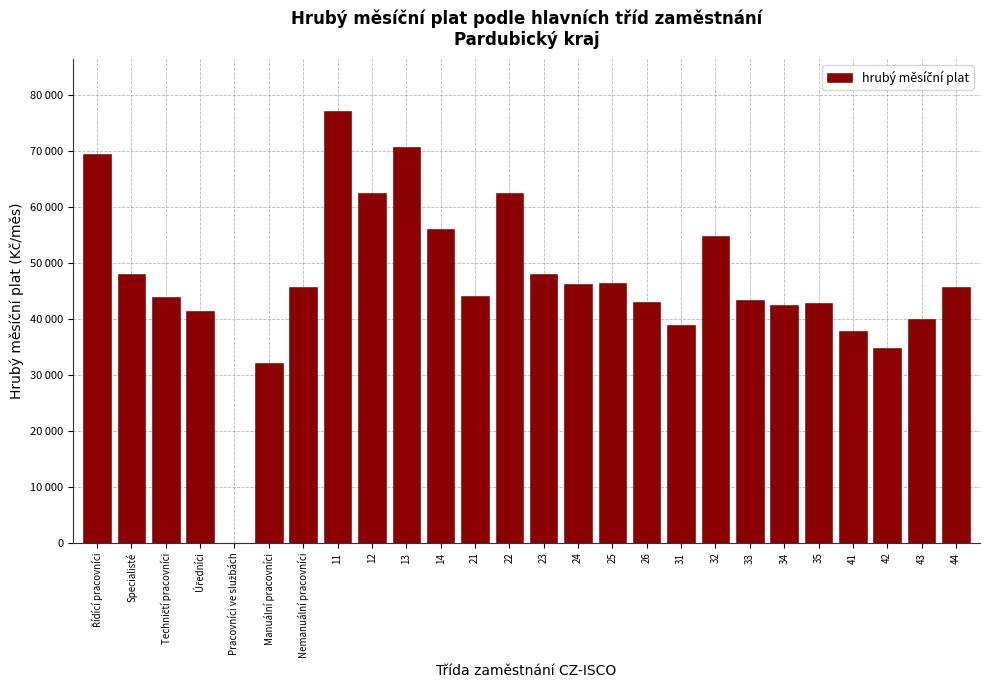

Where is the data nearest to the value 38553?

31